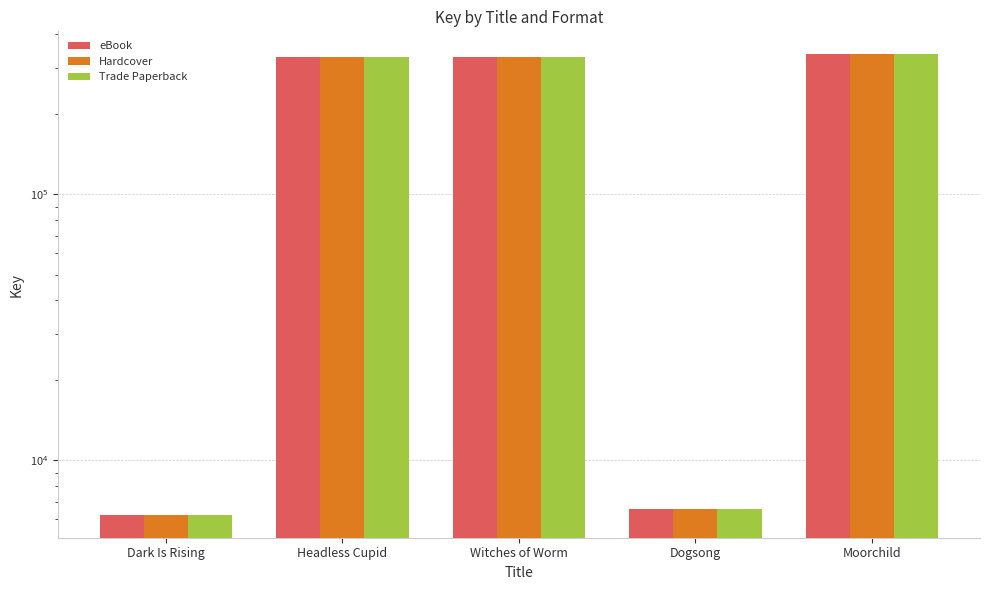

Reading left to right, what are all the values shown in this chart?

eBook: Dark Is Rising=6248	Headless Cupid=329944	Witches of Worm=330007	Dogsong=6574	Moorchild=336426
Hardcover: Dark Is Rising=6248	Headless Cupid=329944	Witches of Worm=330007	Dogsong=6574	Moorchild=336426
Trade Paperback: Dark Is Rising=6248	Headless Cupid=329944	Witches of Worm=330007	Dogsong=6574	Moorchild=336426